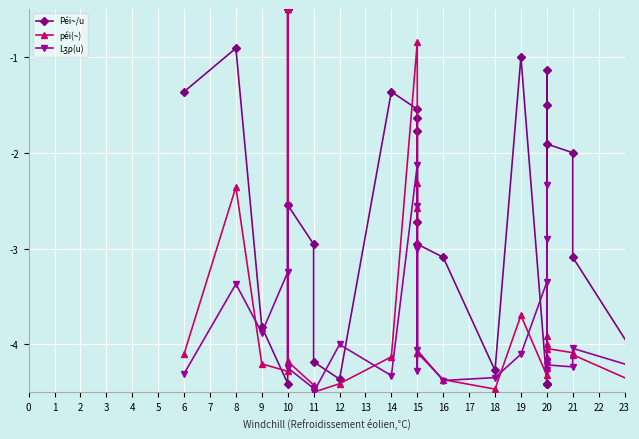

The value of Péi~/u at 20 is -1.9. True or false?

False